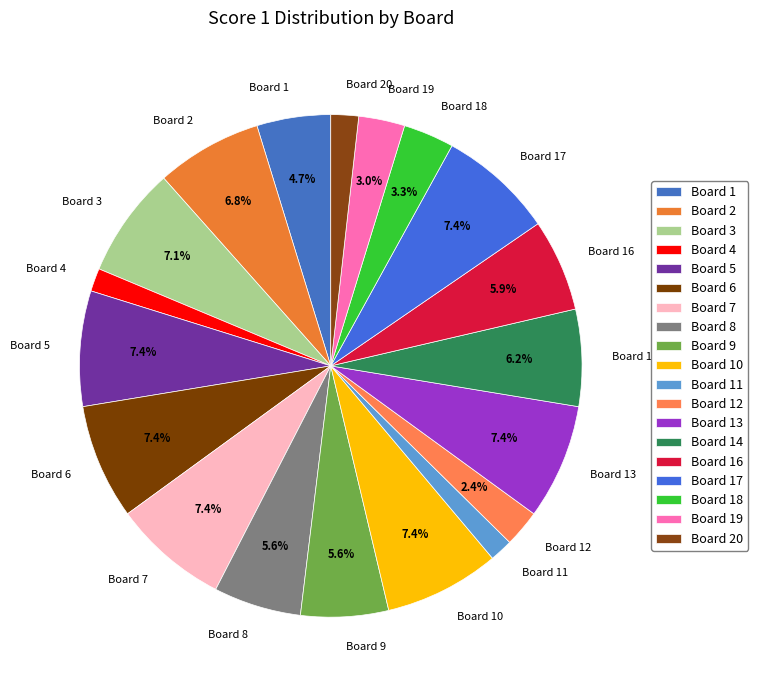

Approximately how many times larger is the value at Board 6 compared to Board 8?

1.3